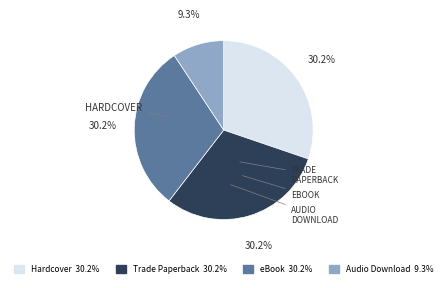

How many slices are in this pie chart?

4